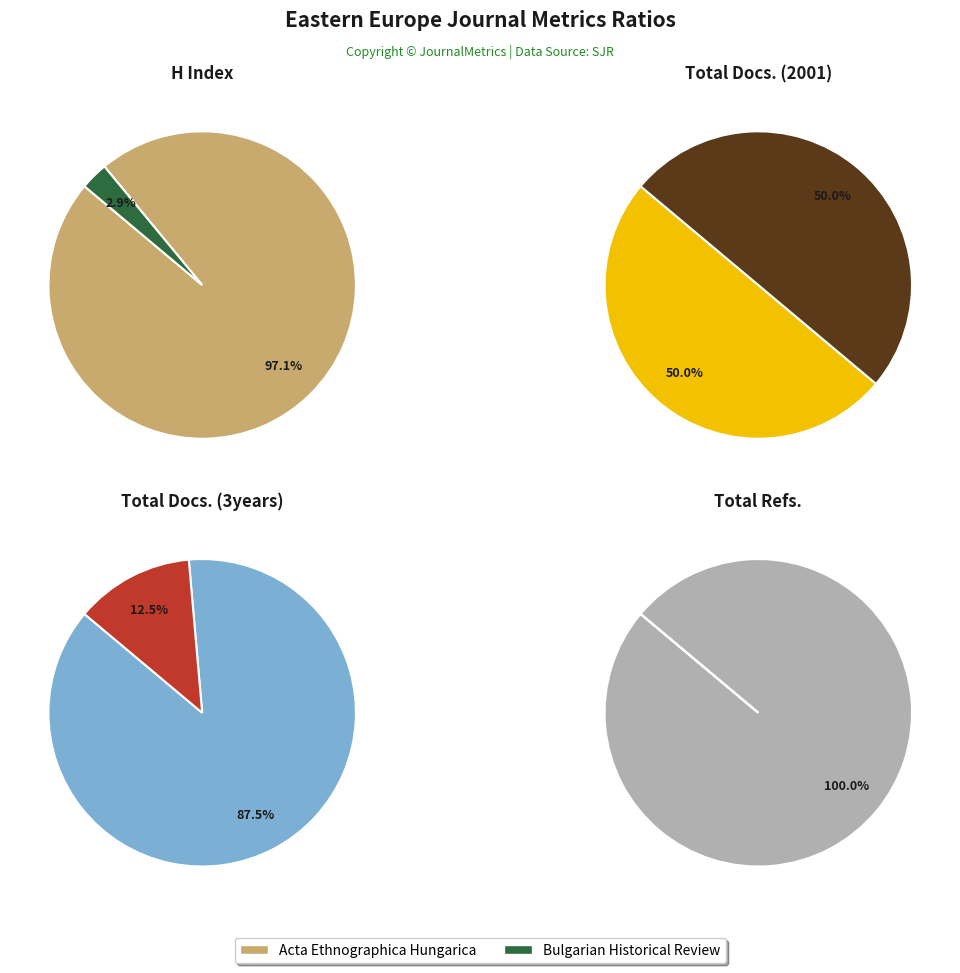

Rank the series at Bulgarian Historical Review from lowest to highest value.

Total Refs., H index, Total Docs. (3years), Total Docs. (2001)